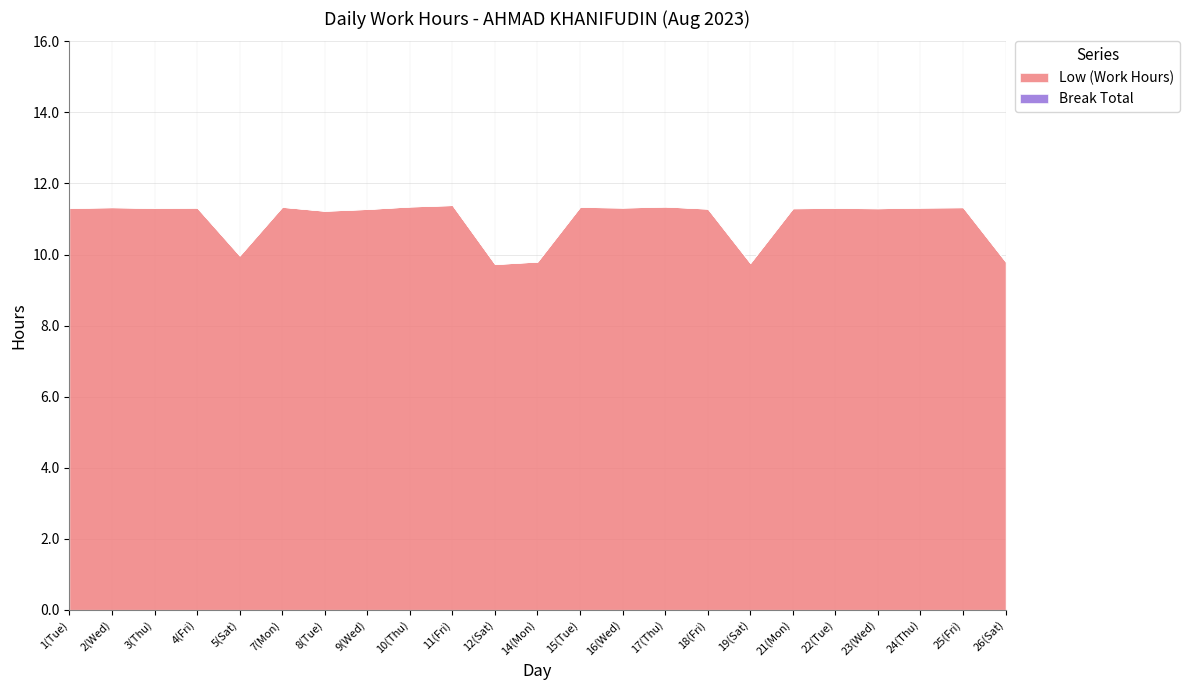

True or false: Low (Work Hours) and Break Total intersect in this chart.

False